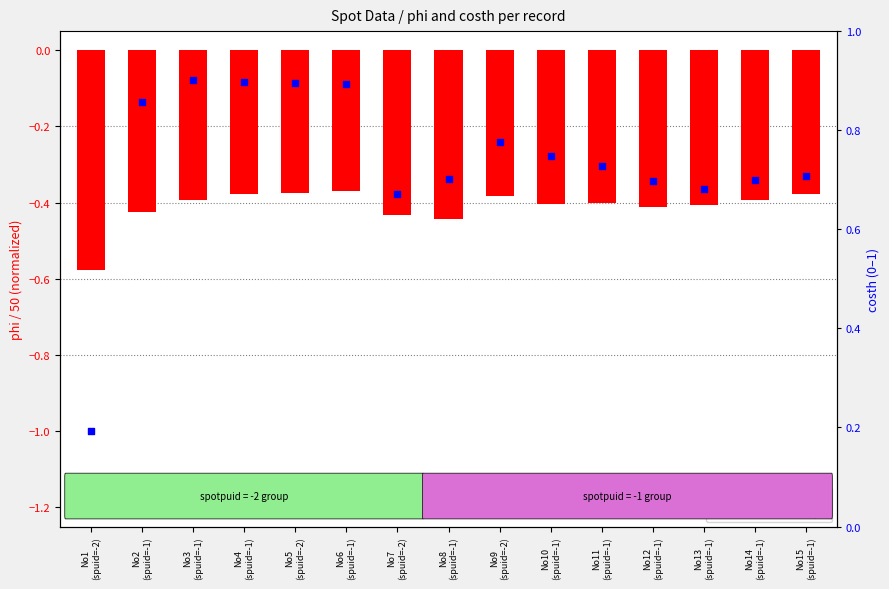

What is the total value across all series at No2
(spuid=-1)?

0.4